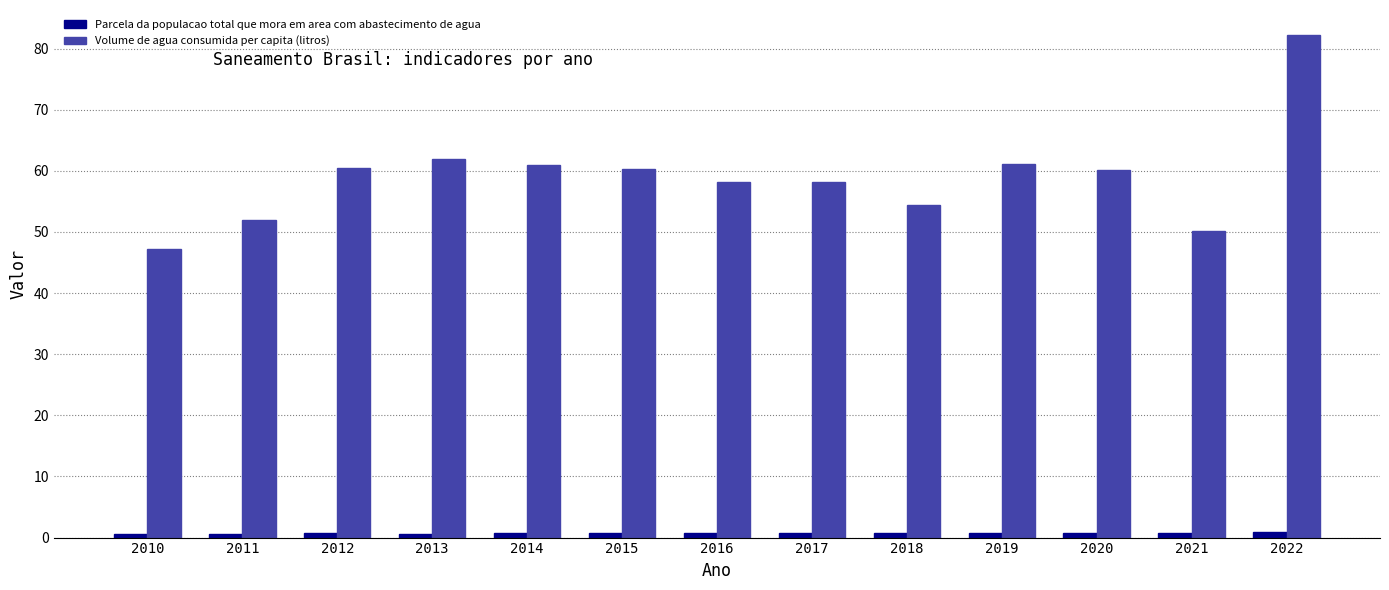

What is the lowest value of the Volume de agua consumida per capita (litros) series?

47.2